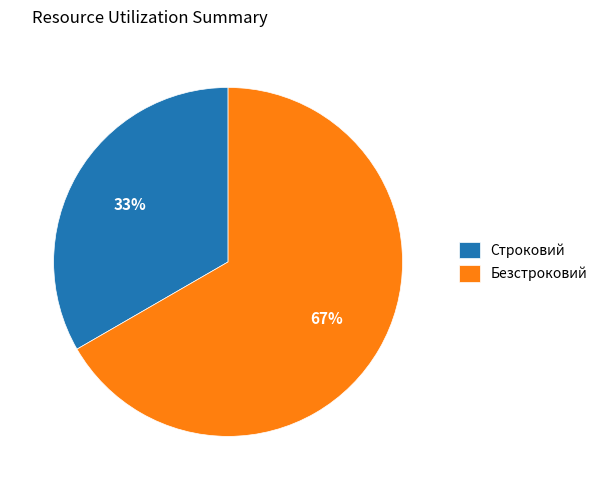

Is it true that Строковий is 48% of the pie?

False